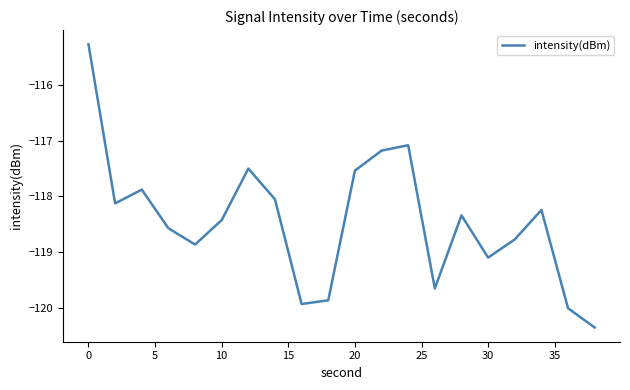

What is the average value?

-118.4